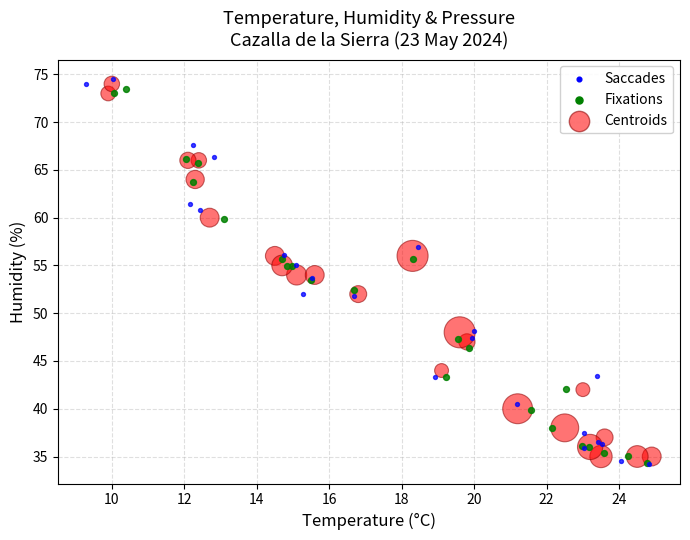

Which series has the widest spread of Y values?

Saccades